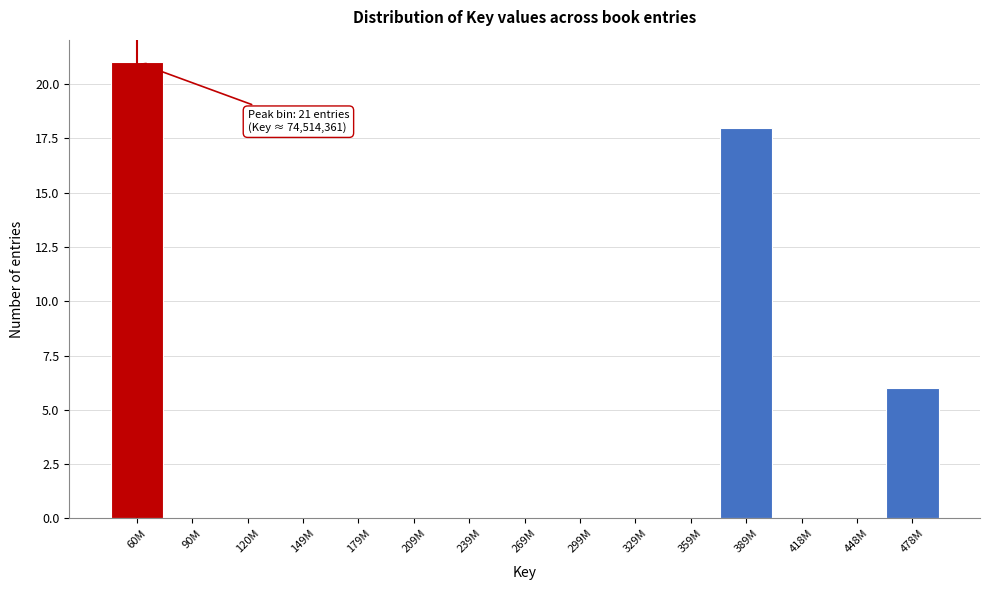

Reading left to right, transcribe all the data shown in this chart.

60M=21	90M=0	120M=0	149M=0	179M=0	209M=0	239M=0	269M=0	299M=0	329M=0	359M=0	389M=18	418M=0	448M=0	478M=6